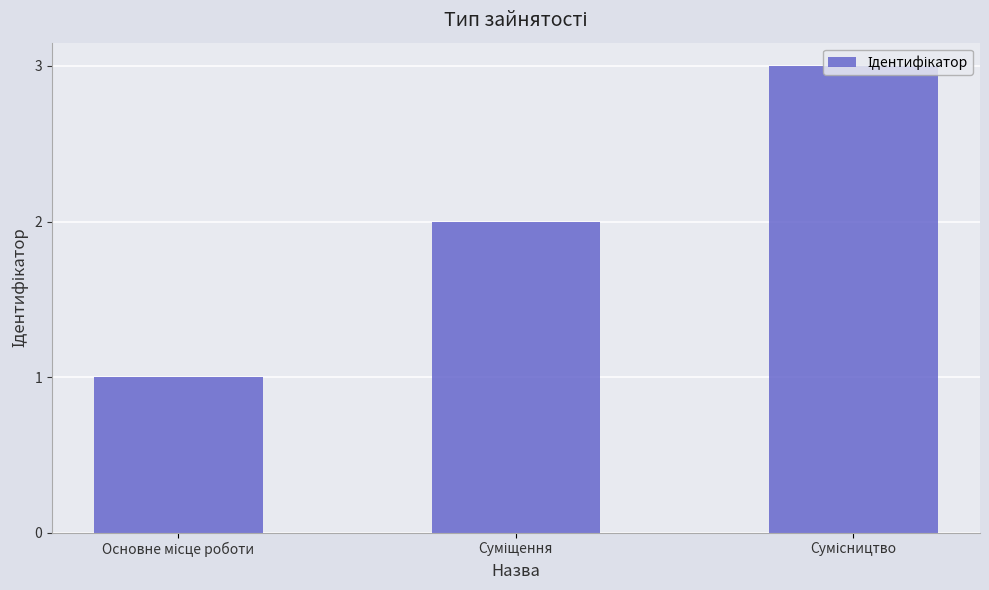

What is the sum of all values?

6